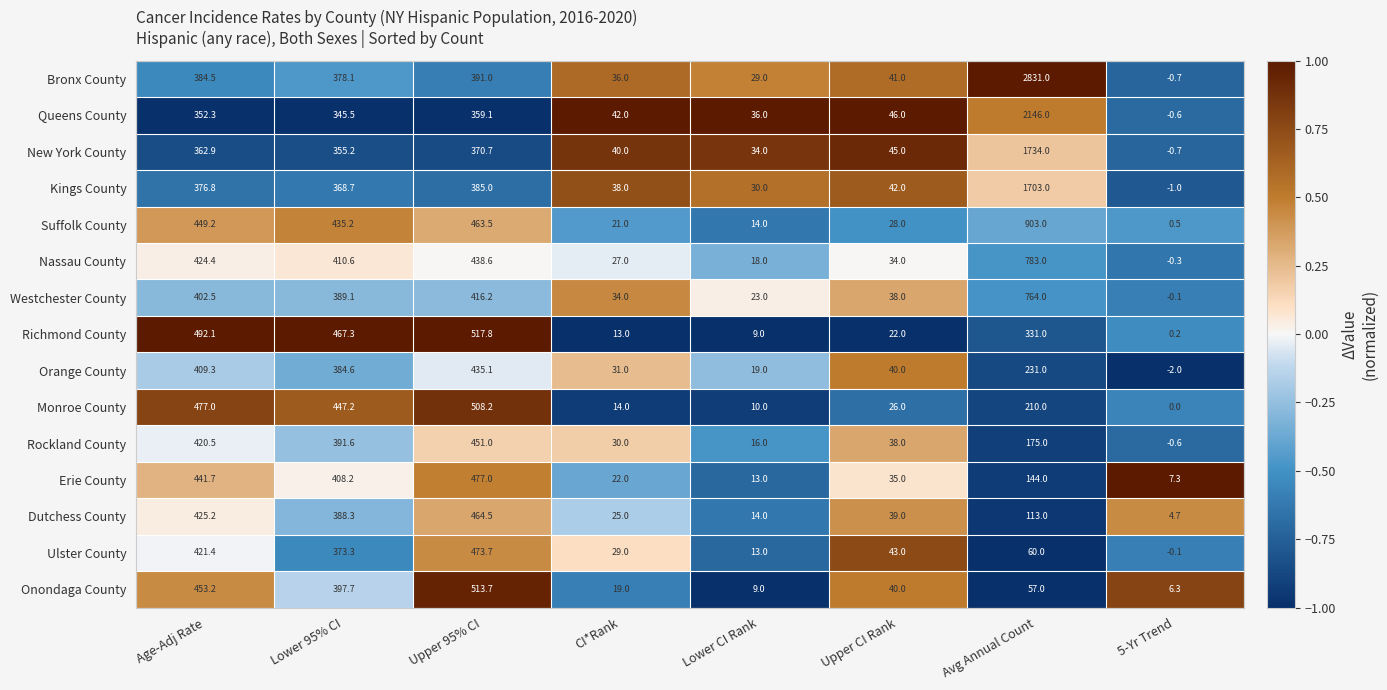

At which category is the sum across all series the highest?

Avg Annual Count